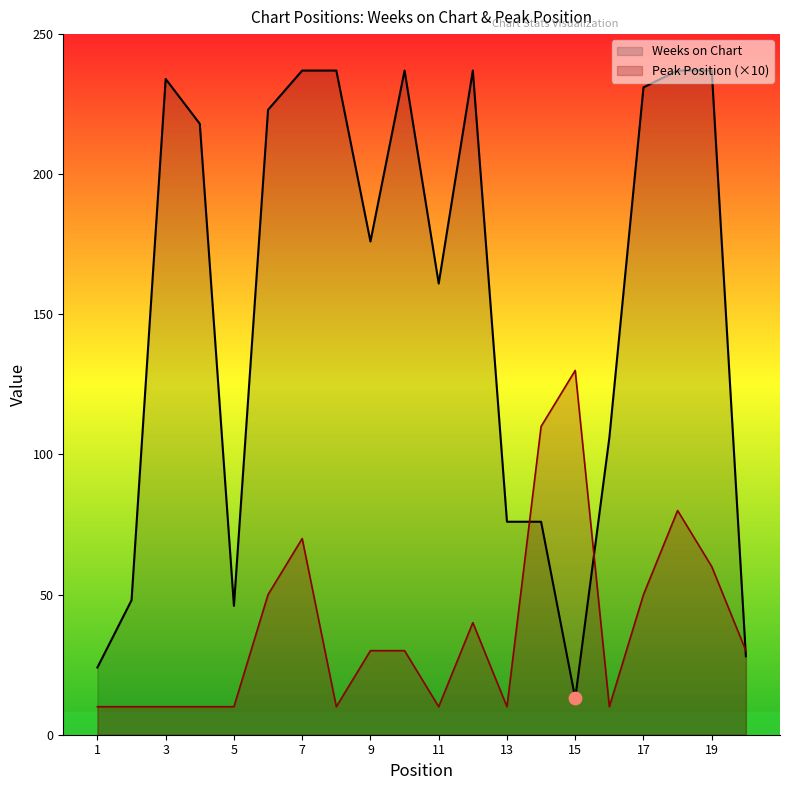

At which category is the sum across all series the highest?

18